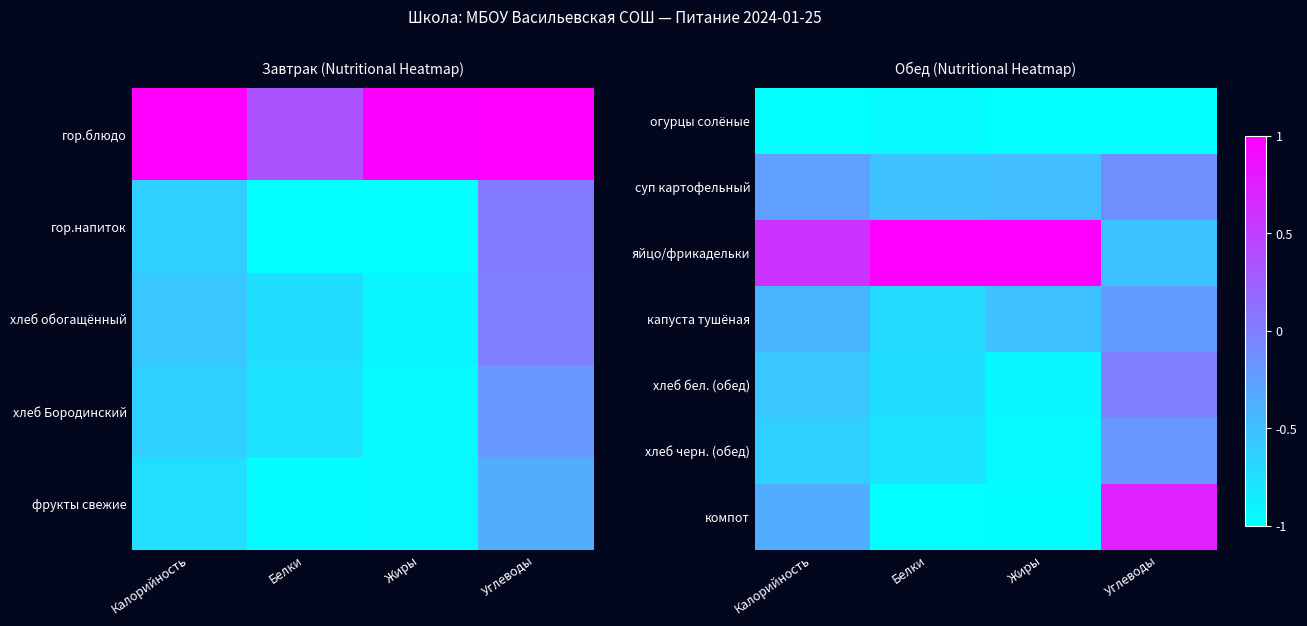

What is the smallest value displayed?

-1.0